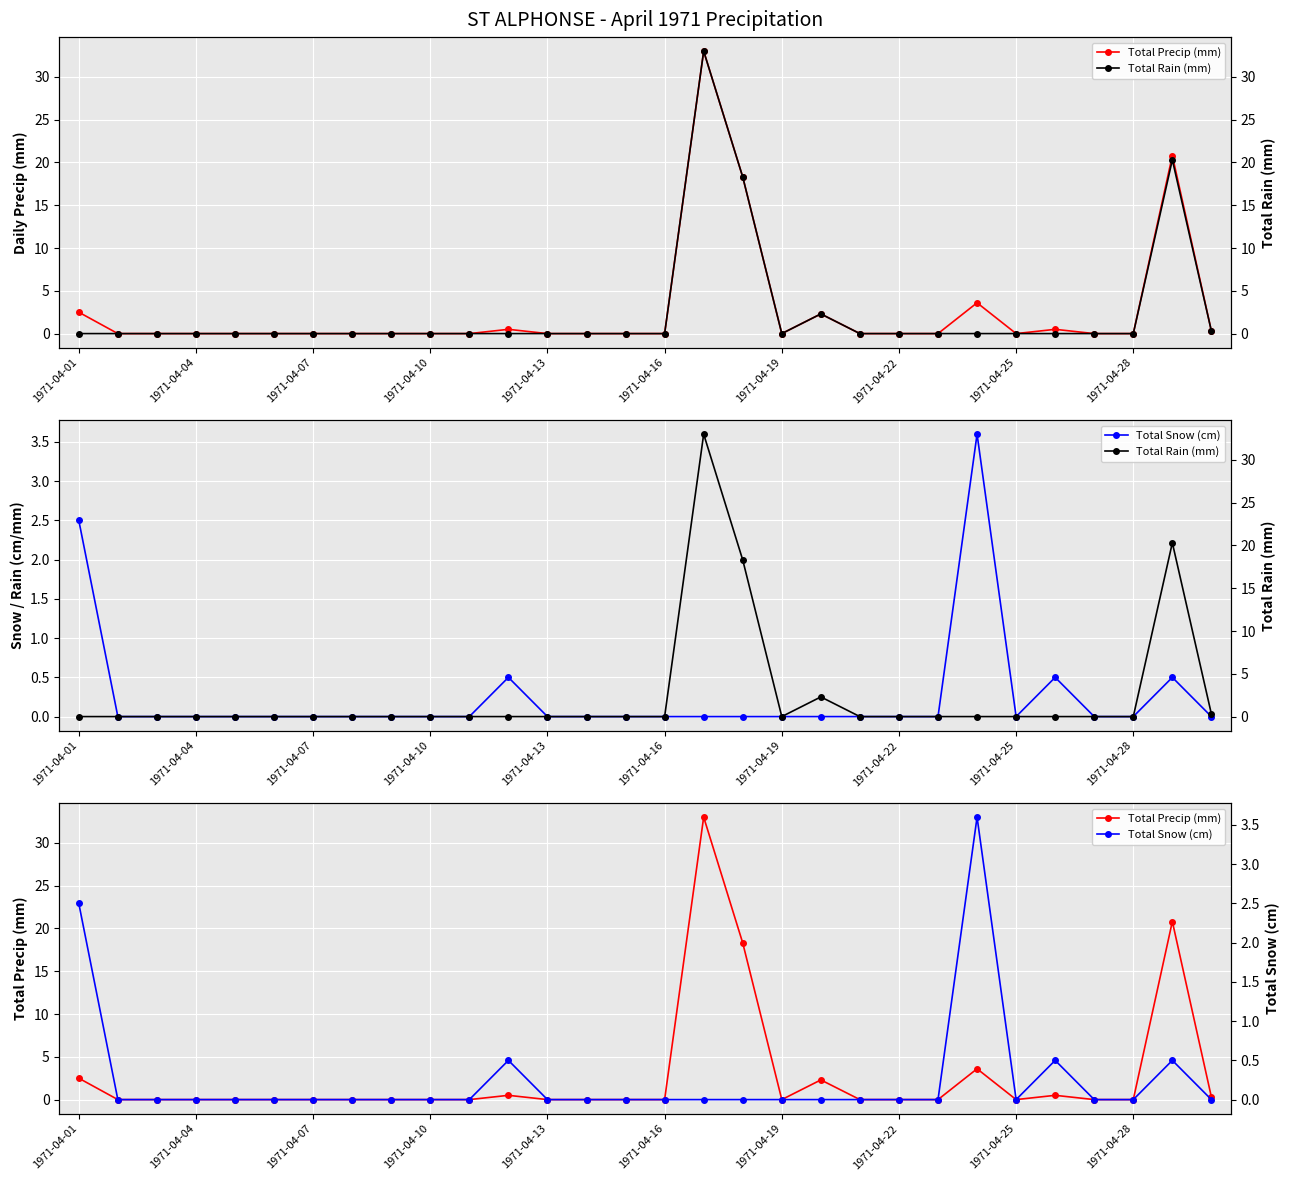

Count the Total Snow (cm) values in the range 0 to 1.

28